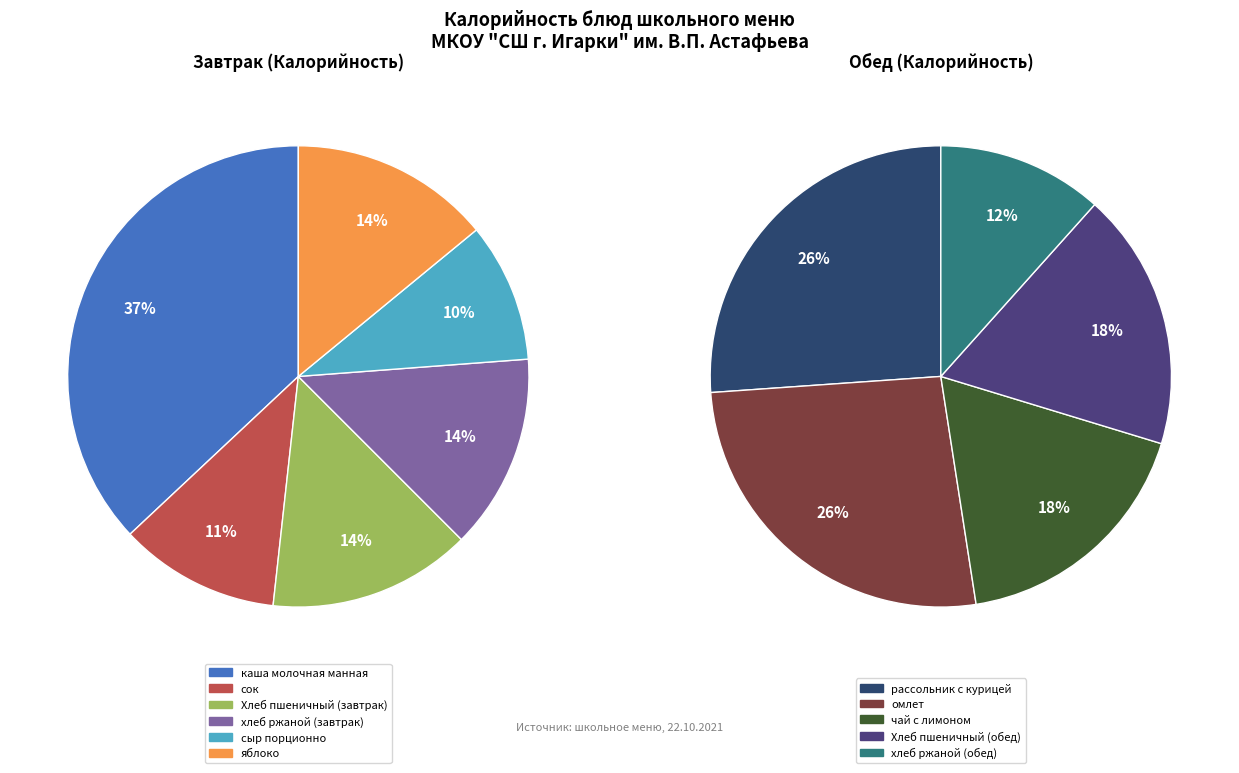

Does Хлеб пшеничный (обед) account for over 50% of the chart?

No